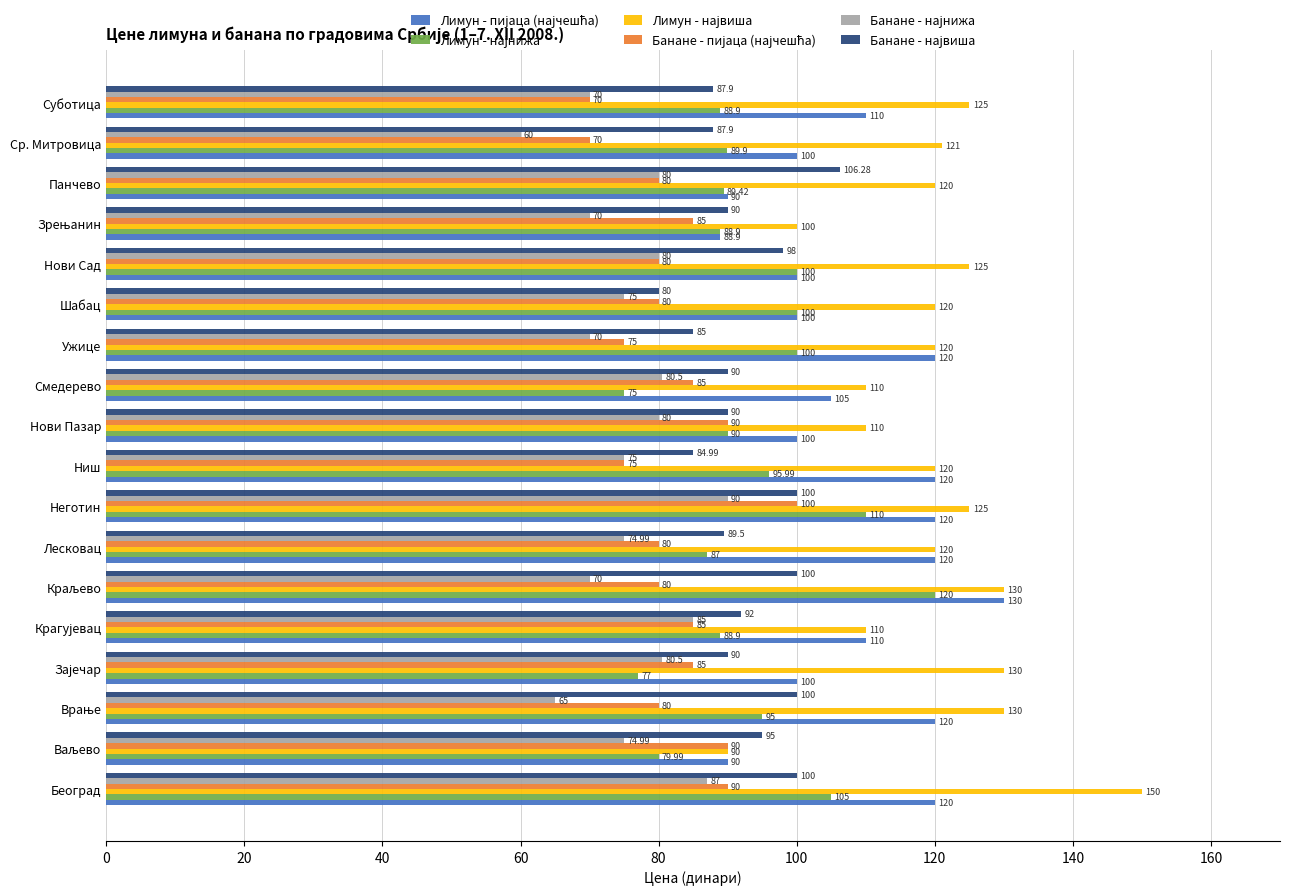

What is the spread (max minus min) of values at Суботица?

55.0